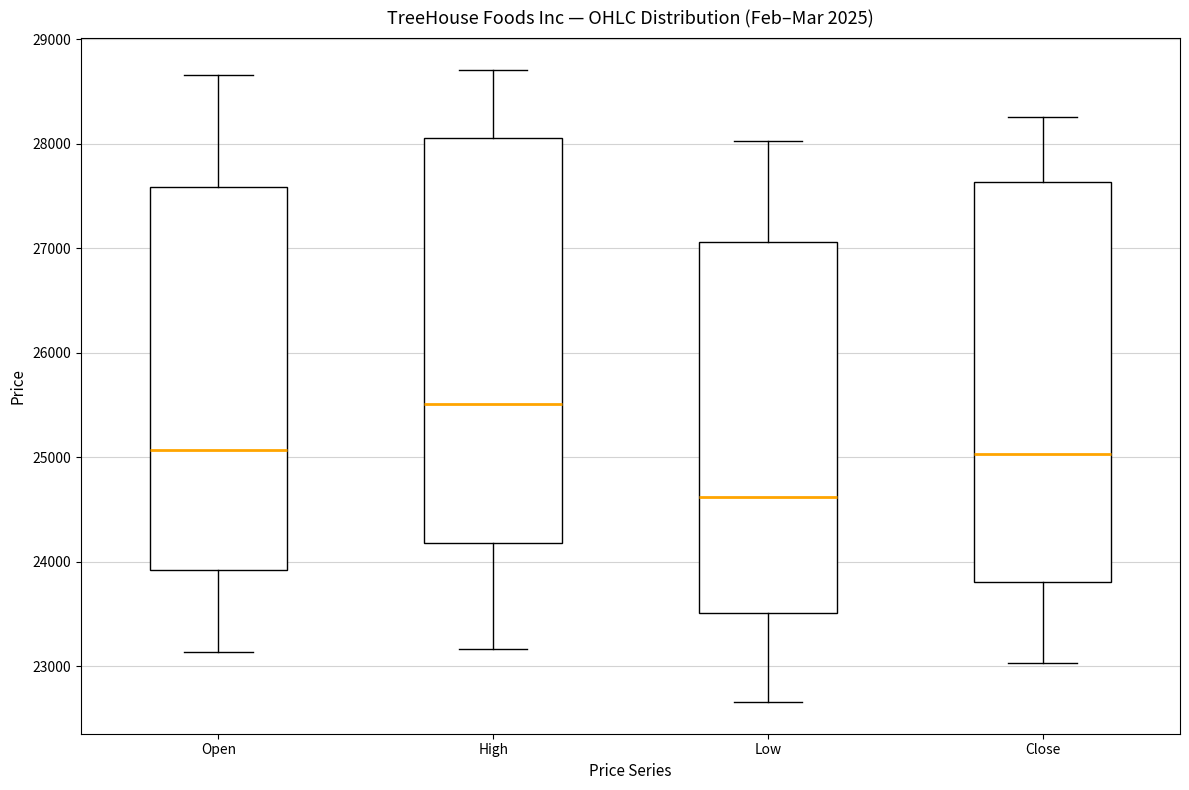

Which box has the highest median line?

High